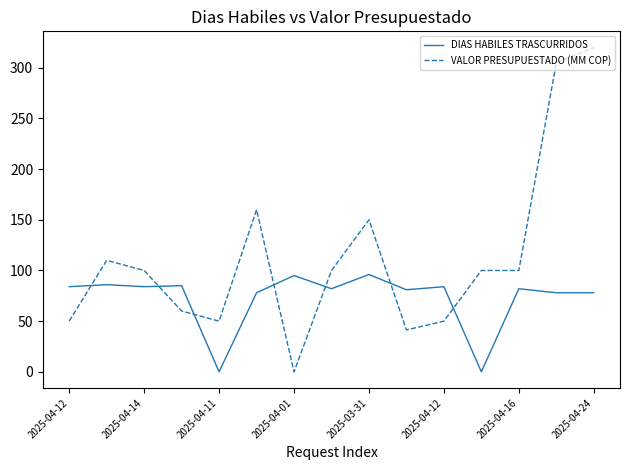

What is the maximum value for DIAS HABILES TRASCURRIDOS?

96.0